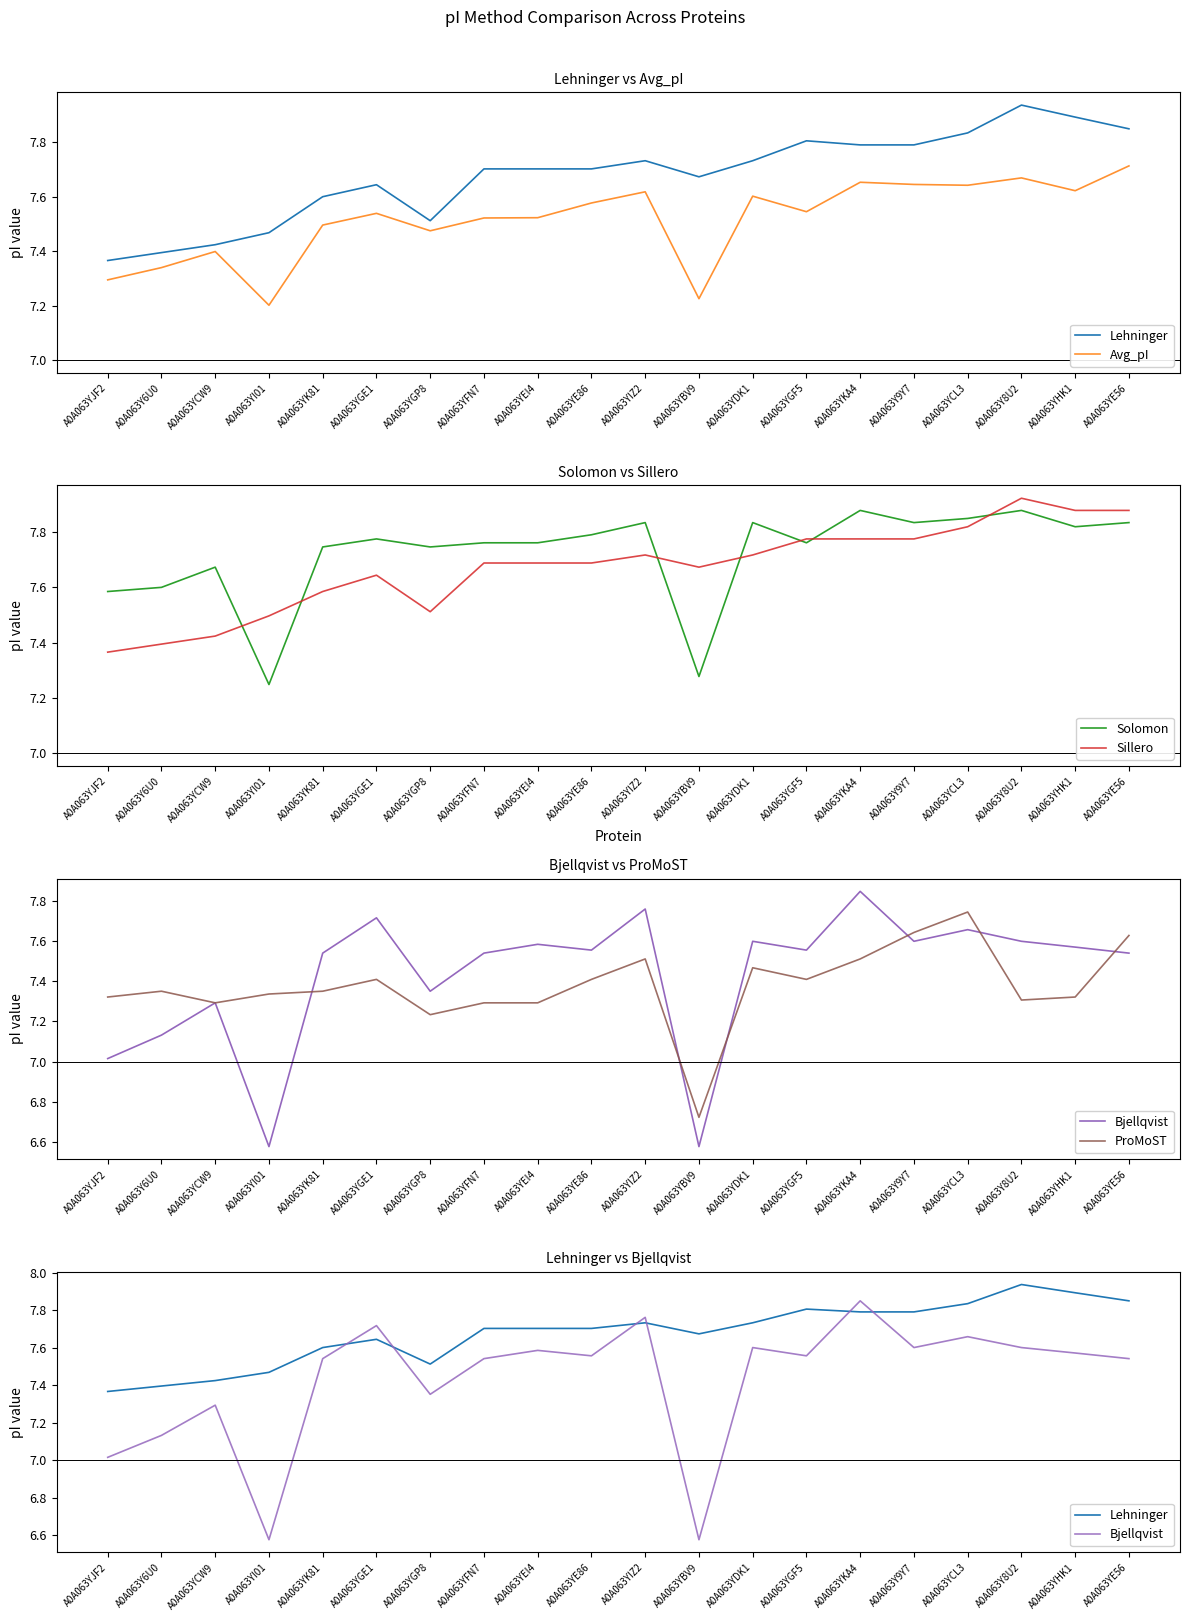

In Avg_pI, how many points are higher than both neighbors (excluding endpoints)?

6